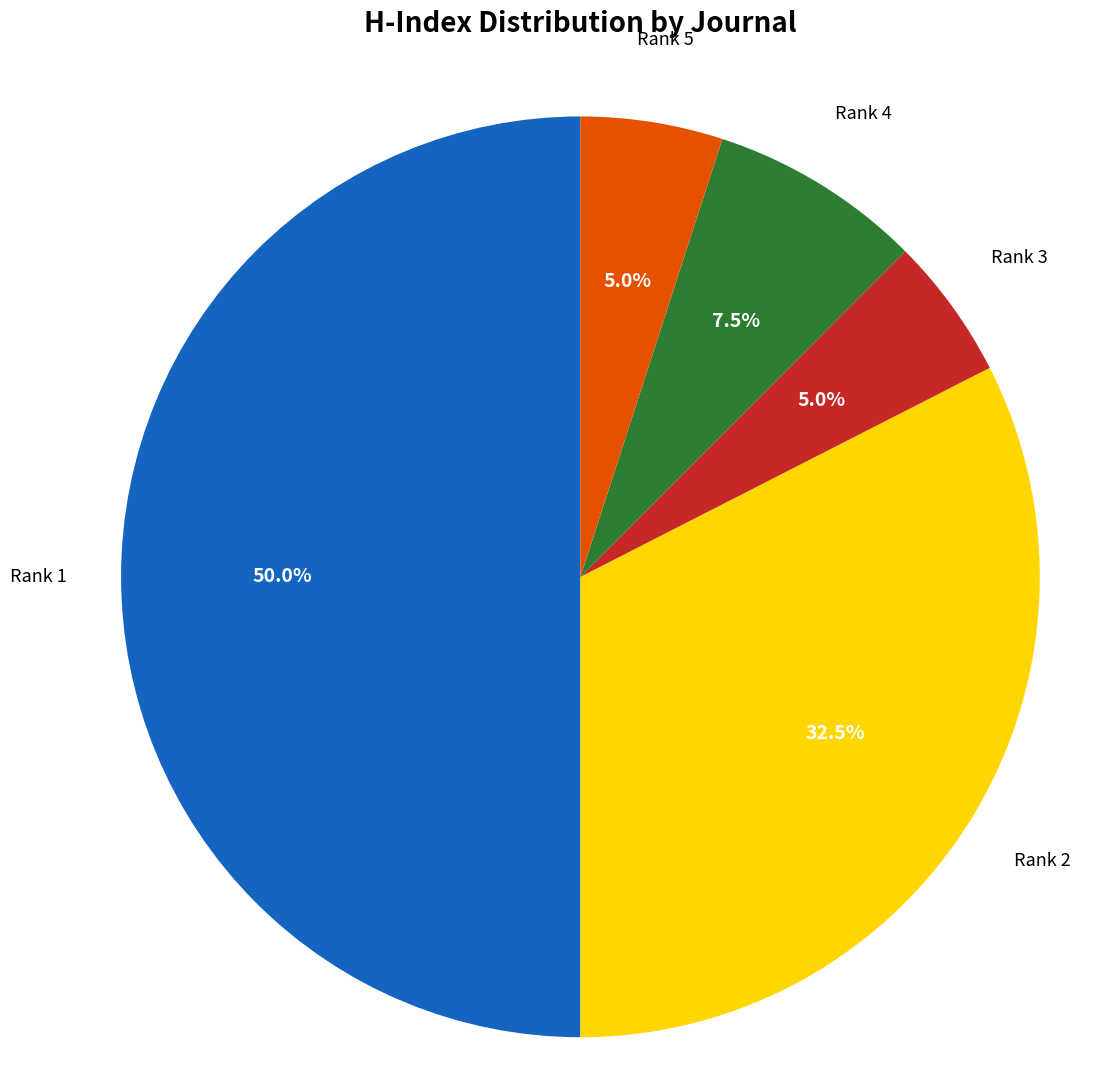

How many segments does this pie chart have?

5